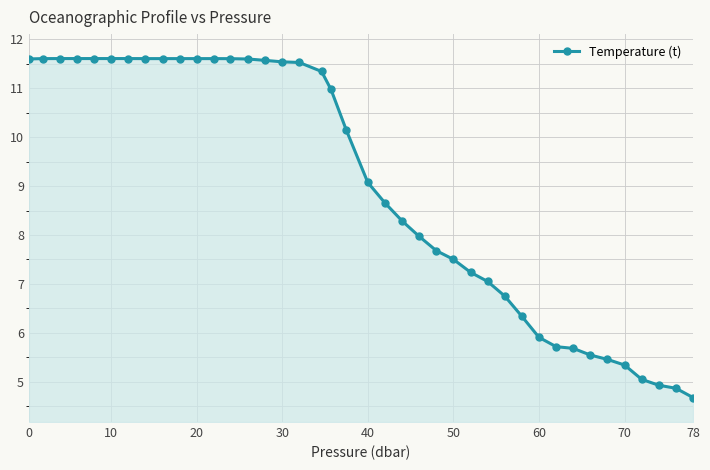

What is the maximum value shown in the chart?

11.6